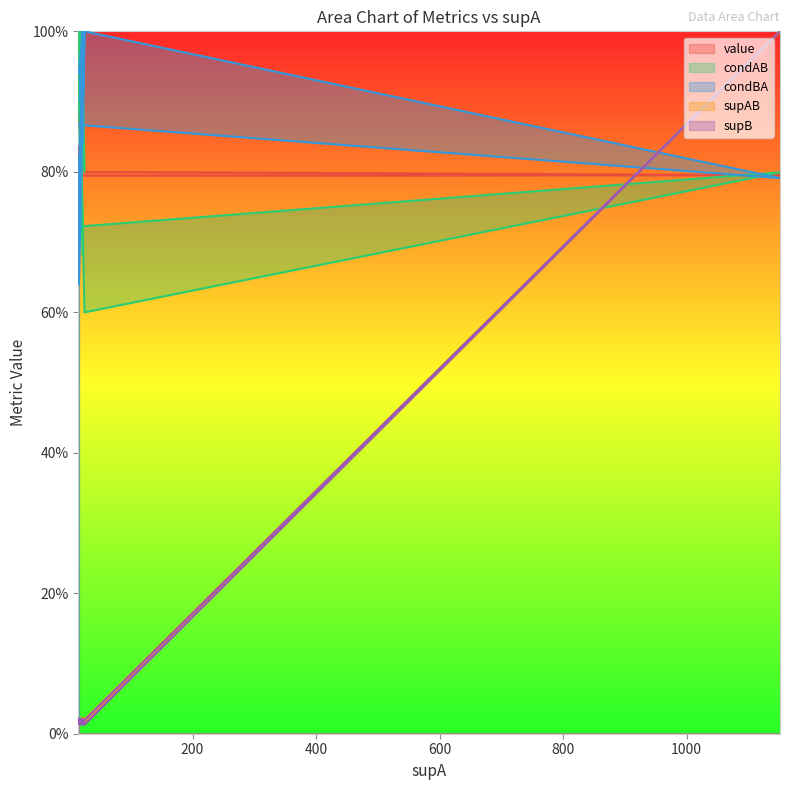

At which category is the sum across all series the highest?

1151